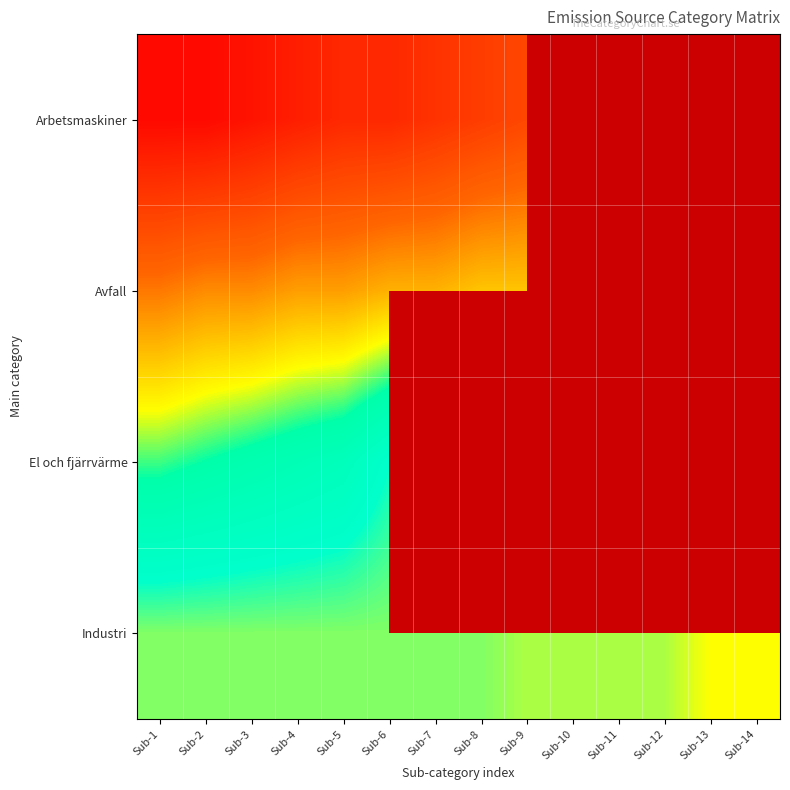

Rank the series by their maximum value, from lowest to highest.

Arbetsmaskiner, Avfall, El och fjärrvärme, Industri